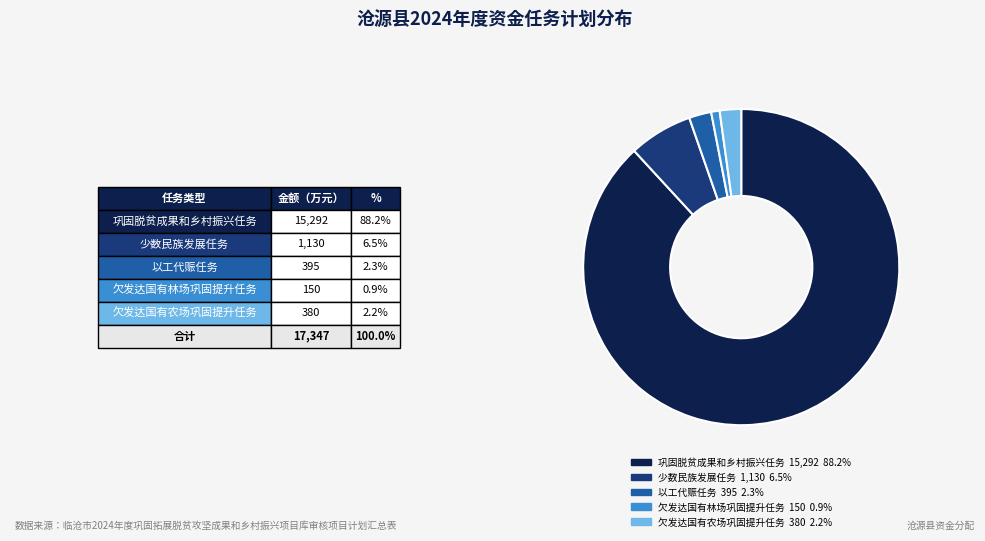

Is 巩固脱贫成果和乡村振兴任务 the majority of the pie?

Yes